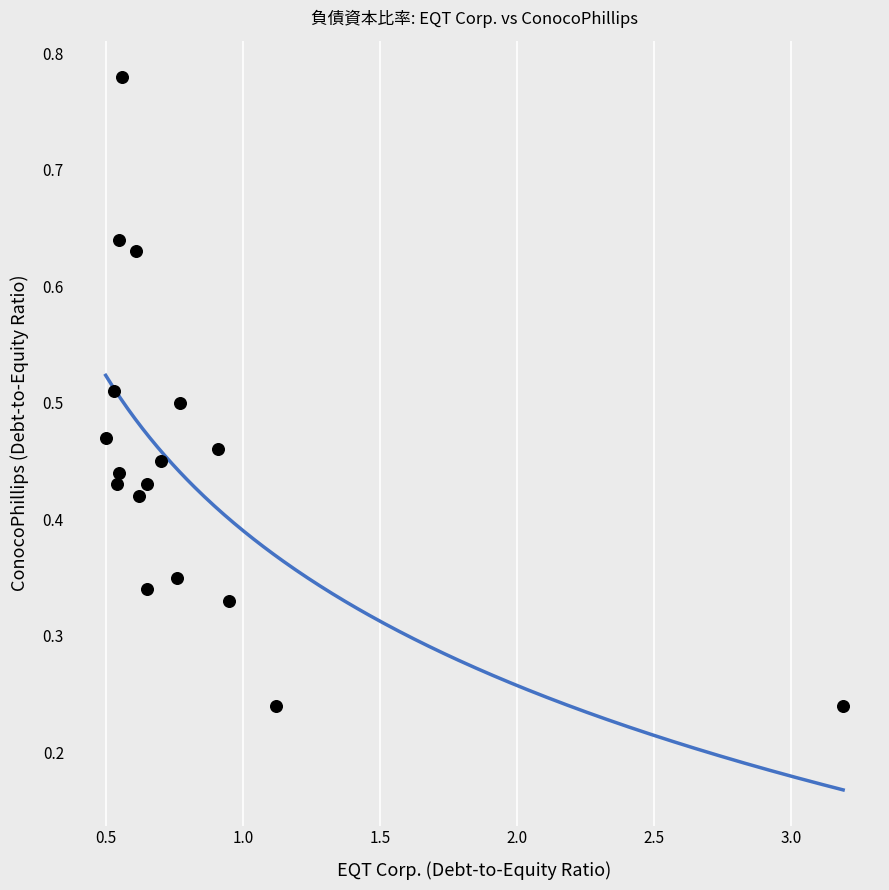

What is the range of X values (max minus min)?

2.7